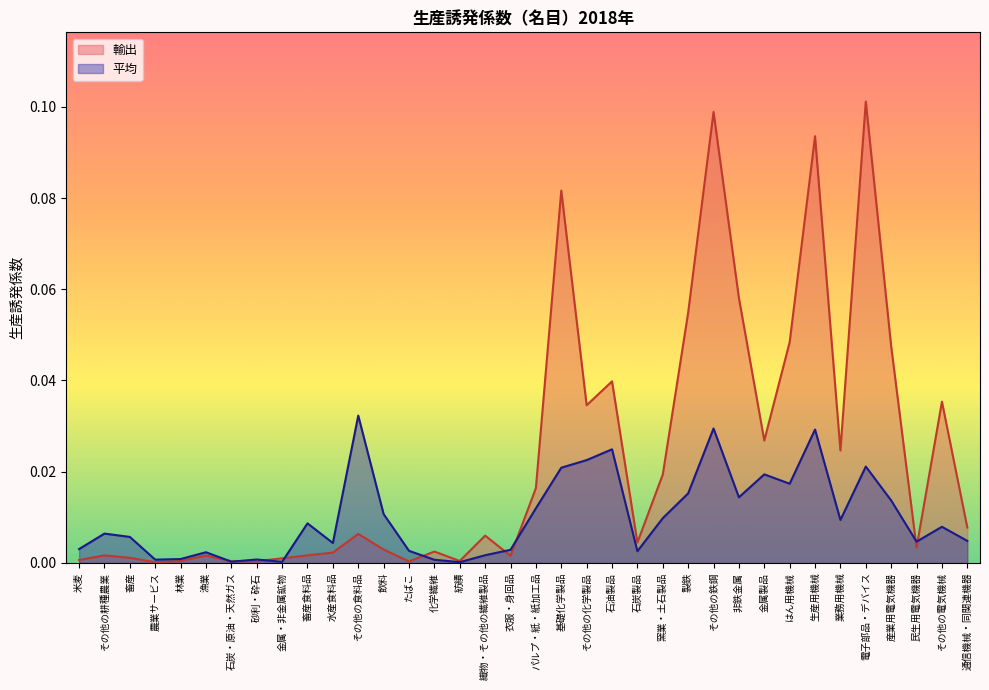

Reading left to right, extract all data points from this chart.

輸出: 0.0	0.0	0.0	0.0	0.0	0.0	0.0	0.0	0.0	0.0	0.0	0.0	0.0	0.0	0.0	0.0	0.0	0.0	0.0	0.1	0.0	0.0	0.0	0.0	0.1	0.1	0.1	0.0	0.0	0.1	0.0	0.1	0.0	0.0	0.0	0.0
平均: 0.0	0.0	0.0	0.0	0.0	0.0	0.0	0.0	0.0	0.0	0.0	0.0	0.0	0.0	0.0	0.0	0.0	0.0	0.0	0.0	0.0	0.0	0.0	0.0	0.0	0.0	0.0	0.0	0.0	0.0	0.0	0.0	0.0	0.0	0.0	0.0